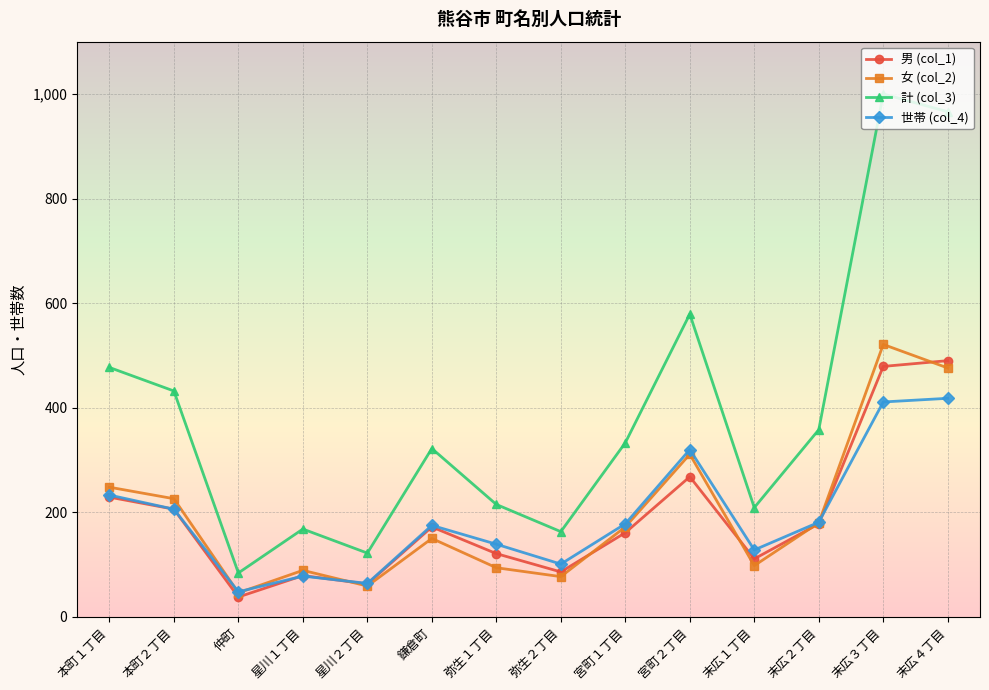

At how many categories does at least one series exceed 467?

4